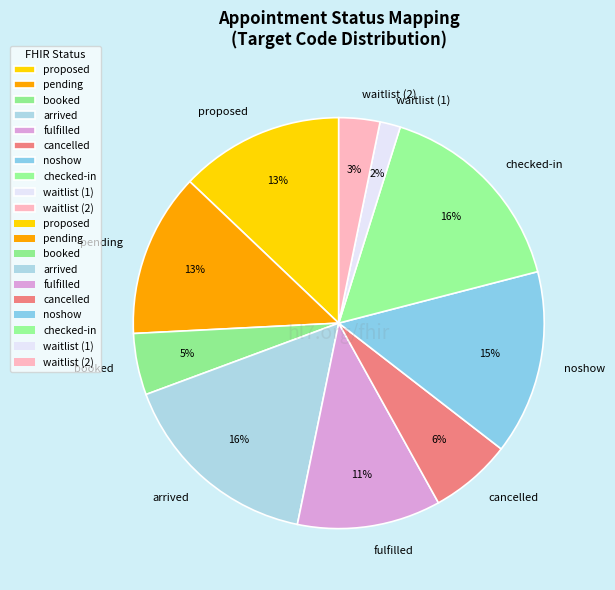

Which category has the smallest portion of the pie?

waitlist (1)